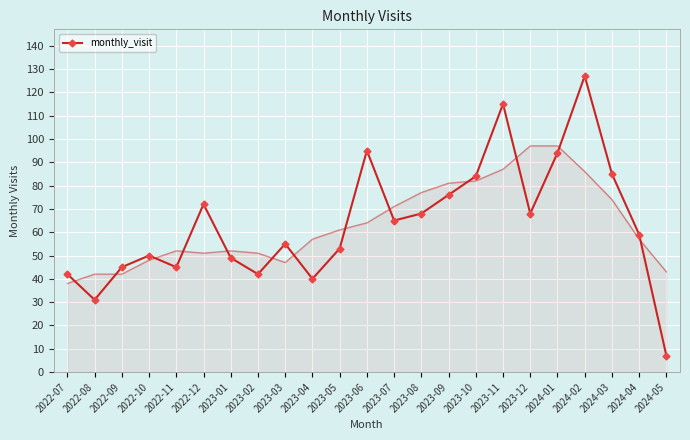

True or false: there are more than 2 points higher than both neighbors.

True